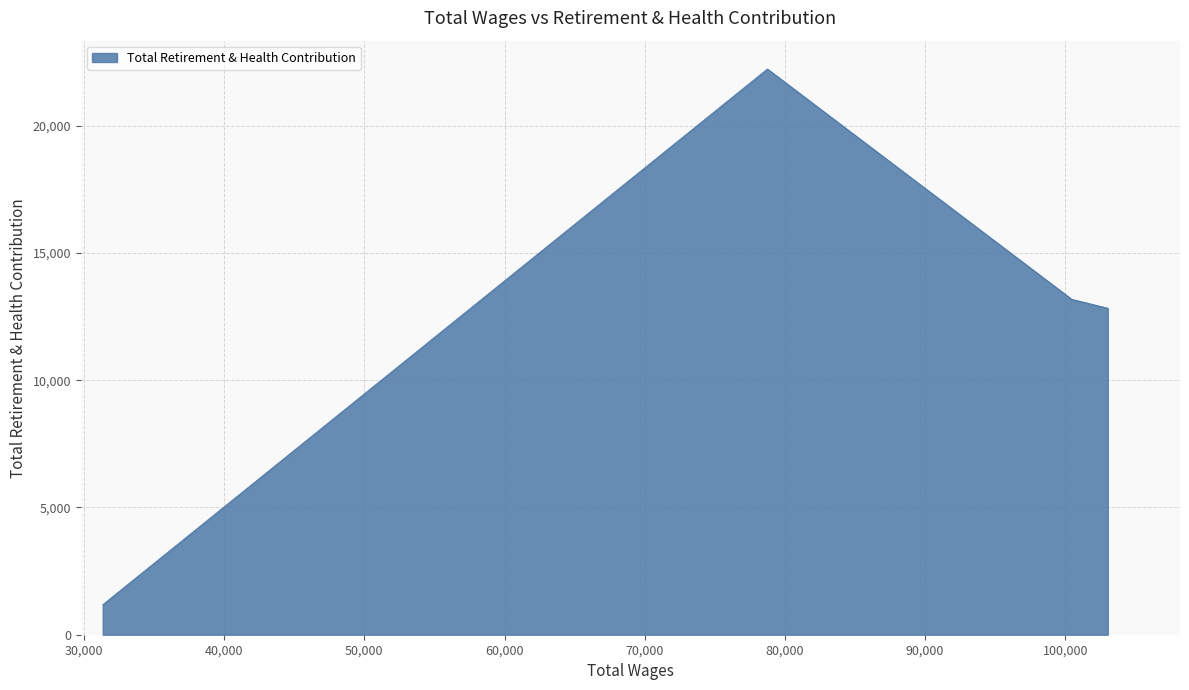

Does the chart display data point markers on the line(s)?

No